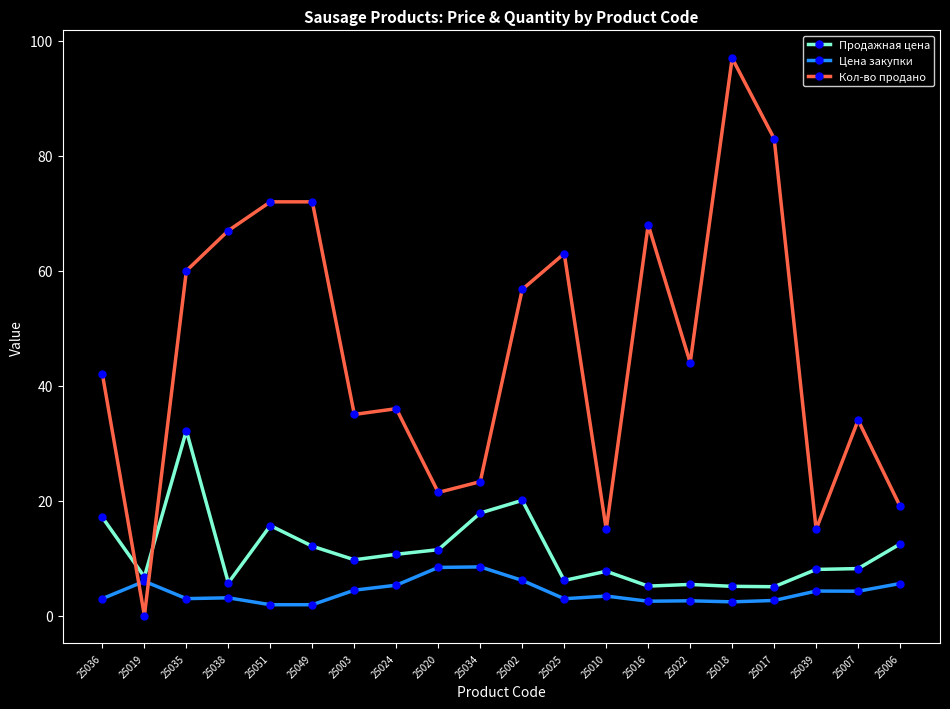

Is the value of Кол-во продано at 25036 greater than the value of Цена закупки at 25038?

Yes